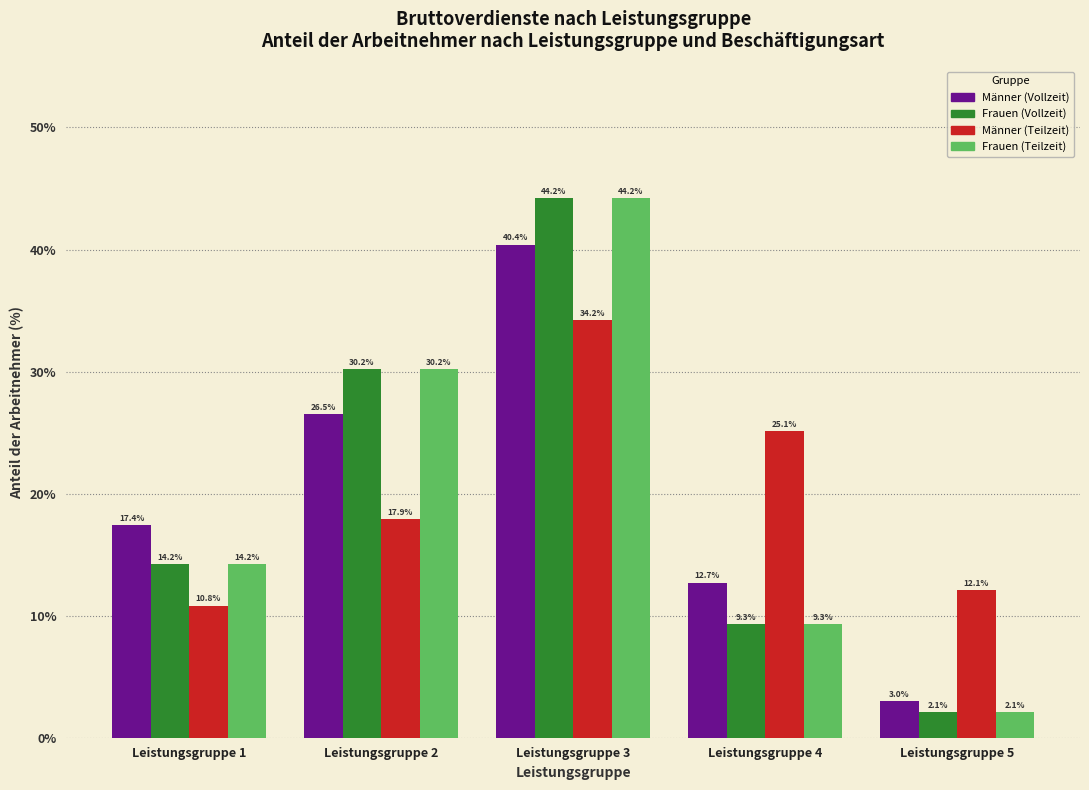

Reading right to left, transcribe all the data shown in this chart.

Männer (Vollzeit): Leistungsgruppe 5=3.0	Leistungsgruppe 4=12.7	Leistungsgruppe 3=40.4	Leistungsgruppe 2=26.5	Leistungsgruppe 1=17.4
Frauen (Vollzeit): Leistungsgruppe 5=2.1	Leistungsgruppe 4=9.3	Leistungsgruppe 3=44.2	Leistungsgruppe 2=30.2	Leistungsgruppe 1=14.2
Männer (Teilzeit): Leistungsgruppe 5=12.1	Leistungsgruppe 4=25.1	Leistungsgruppe 3=34.2	Leistungsgruppe 2=17.9	Leistungsgruppe 1=10.8
Frauen (Teilzeit): Leistungsgruppe 5=2.1	Leistungsgruppe 4=9.3	Leistungsgruppe 3=44.2	Leistungsgruppe 2=30.2	Leistungsgruppe 1=14.2